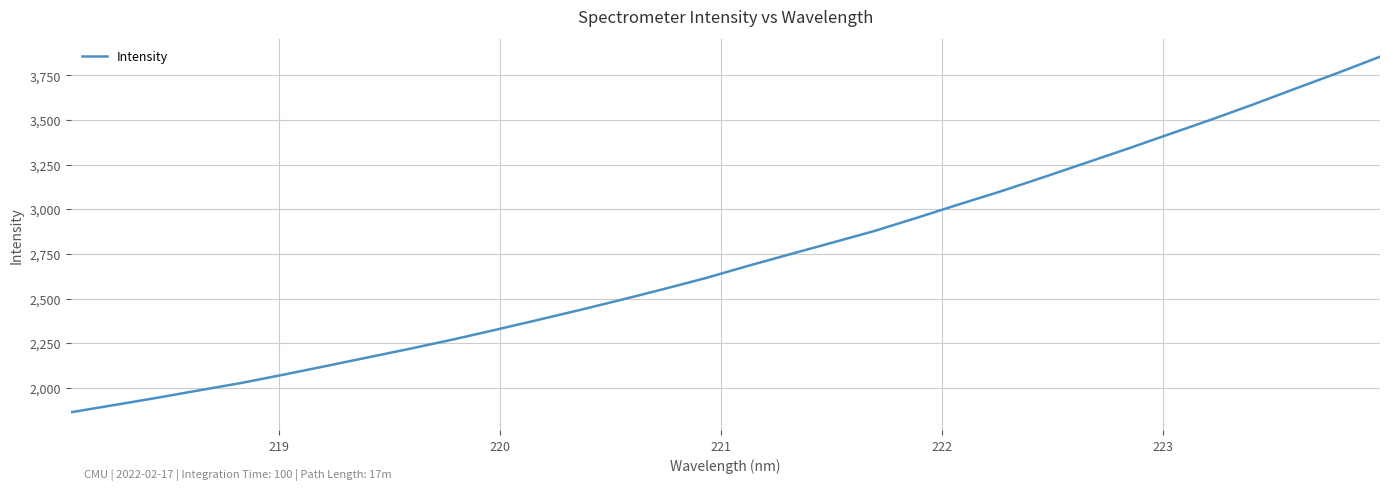

What is the maximum value shown in the chart?

3854.8